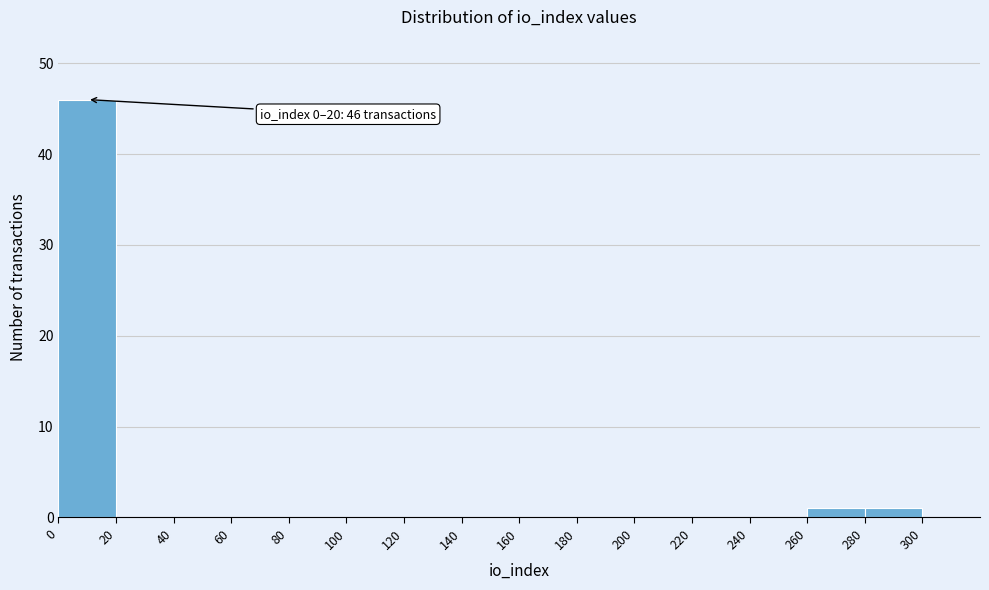

Over which range of the x-axis is the bar tallest?

0 to 20